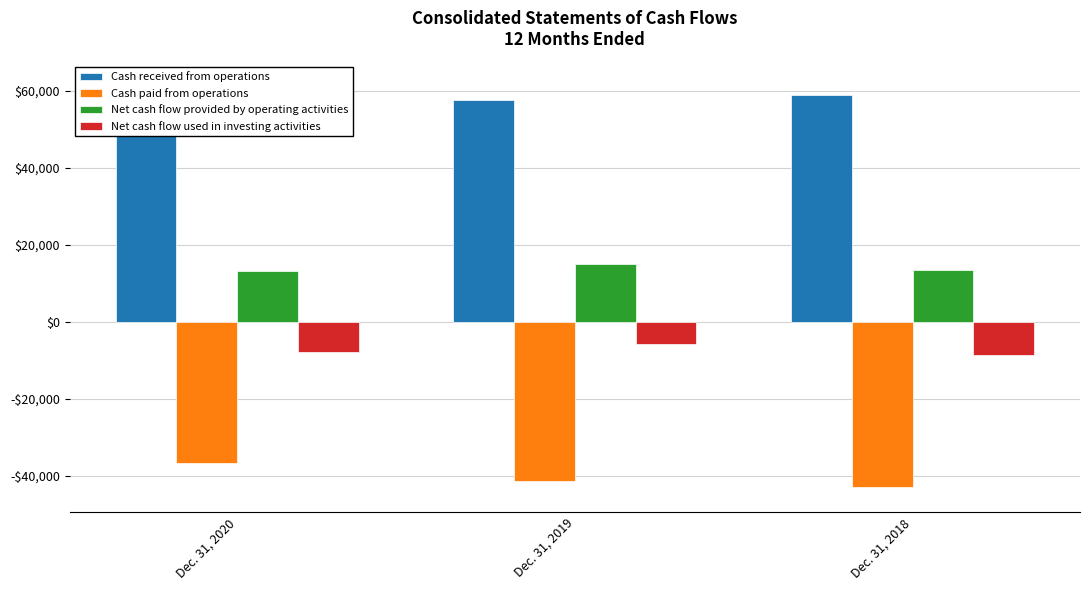

How many data points does each series have?

3